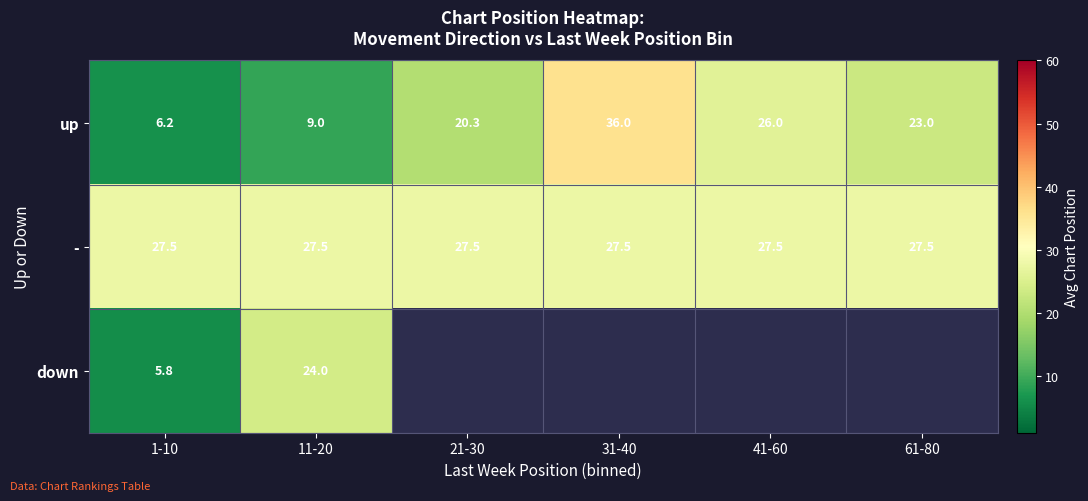

What is the maximum value shown in the chart?

36.0